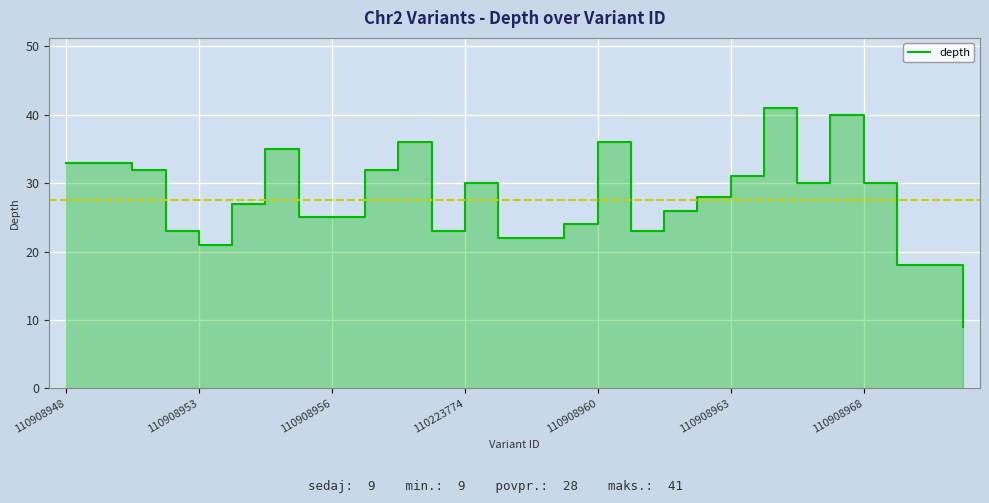

Reading right to left, transcribe all the data shown in this chart.

9	18	18	30	40	30	41	31	28	26	23	36	24	22	22	30	23	36	32	25	25	35	27	21	23	32	33	33